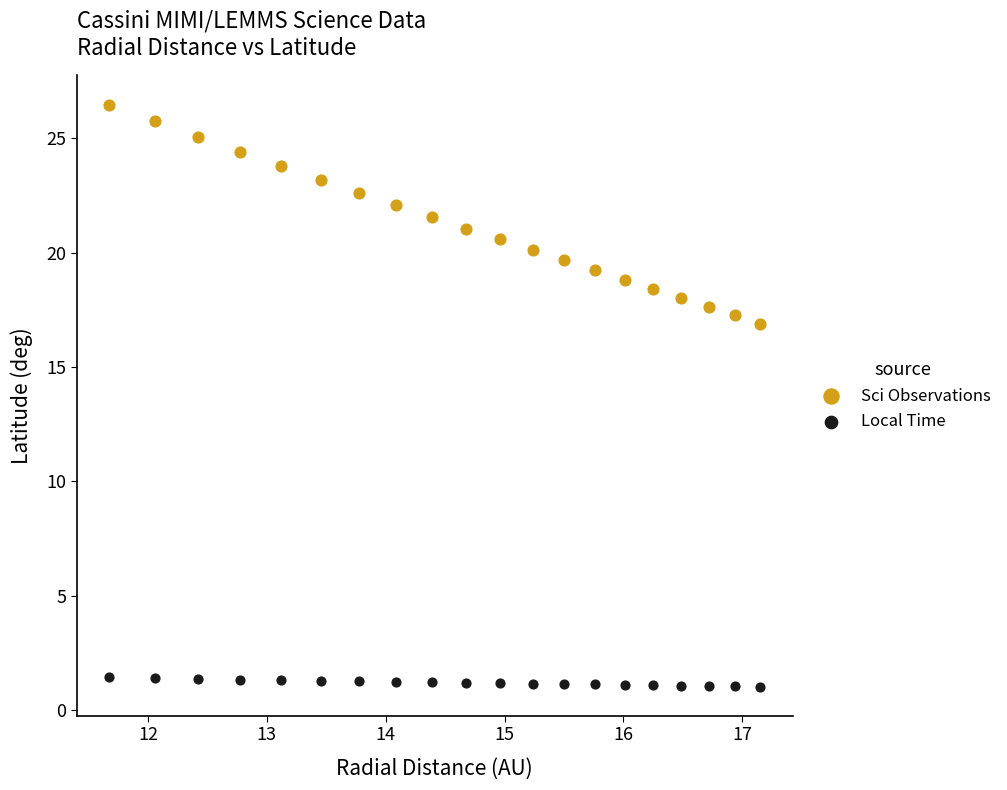

Across all data points, what is the range of X values (max minus min)?

5.5